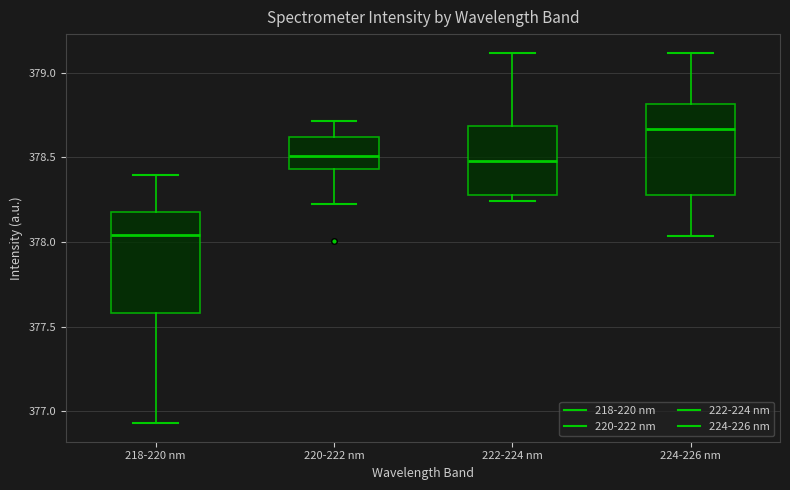

Where does the lower whisker of the box for 218-220 nm end on the y-axis? The values are not printed on the chart, so give them approximately, as read against the axis.

376.95